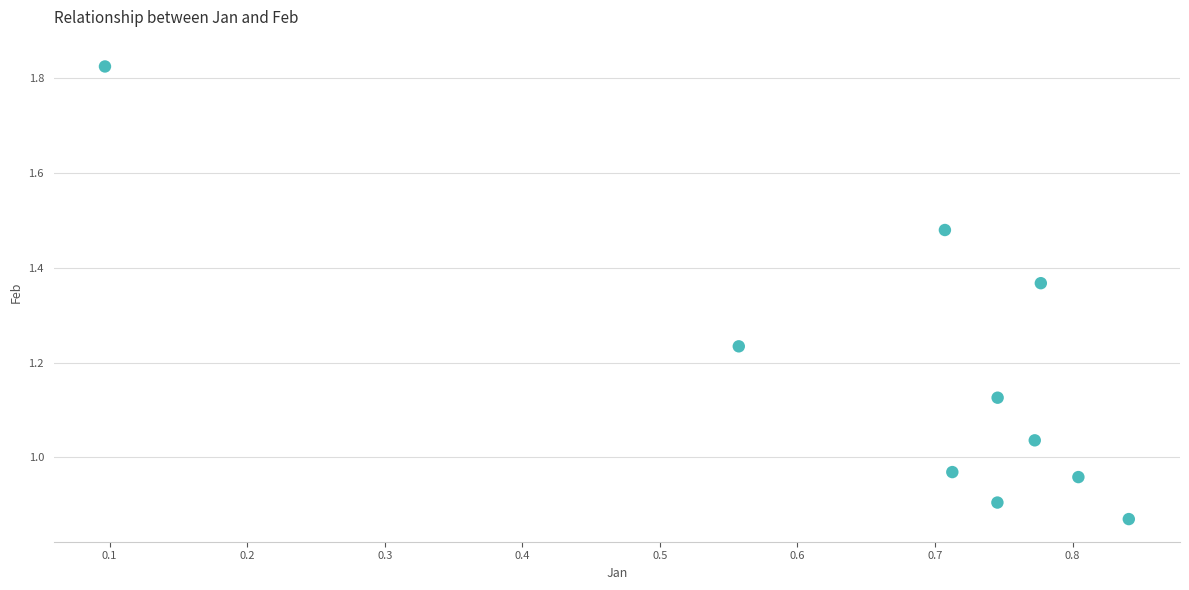

What is the average X value?

0.7